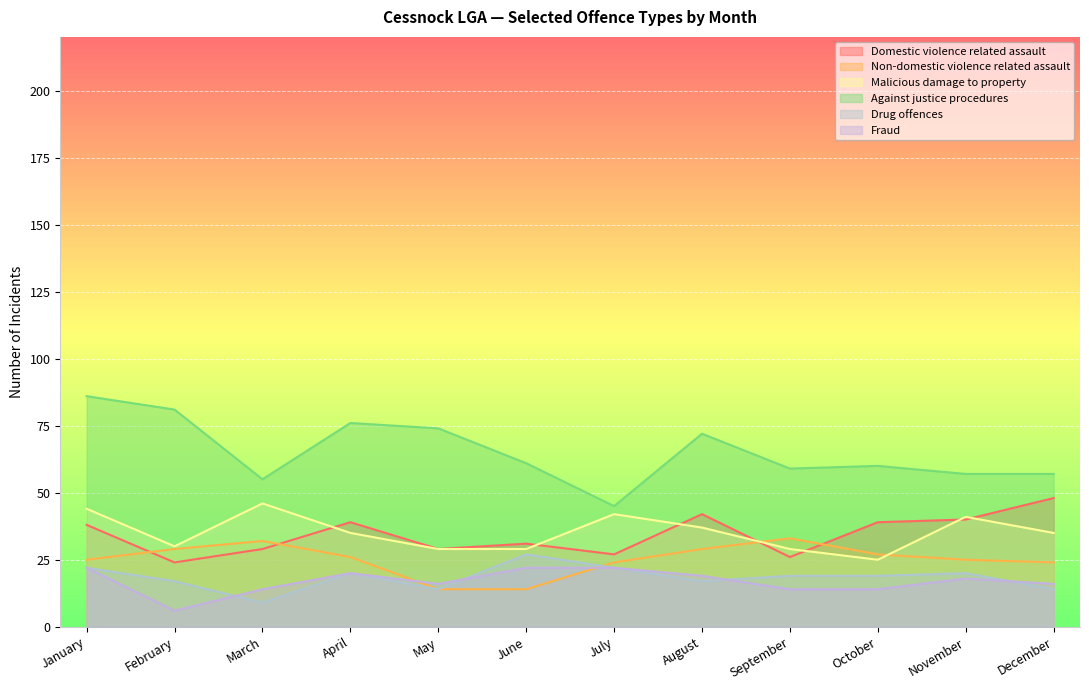

What is the difference between the highest and lowest values at August?

55